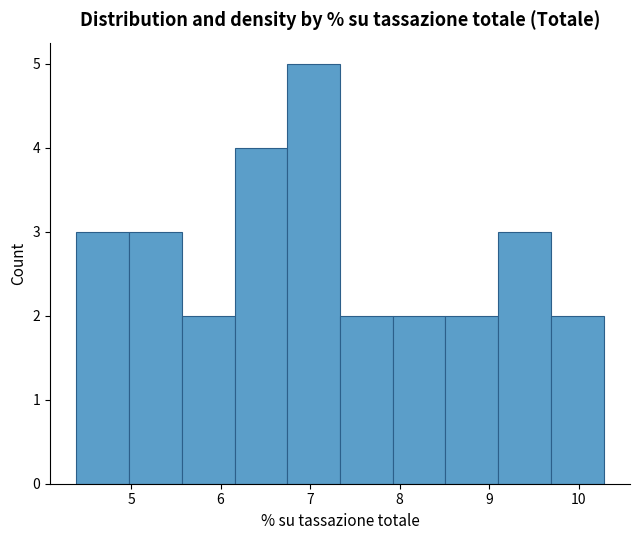

What is the height of the bar covering 8.5 to 9.1 on the x-axis? Neither the bar edges nor the heights are printed on the chart, so give them approximately, as read against the axes.

2